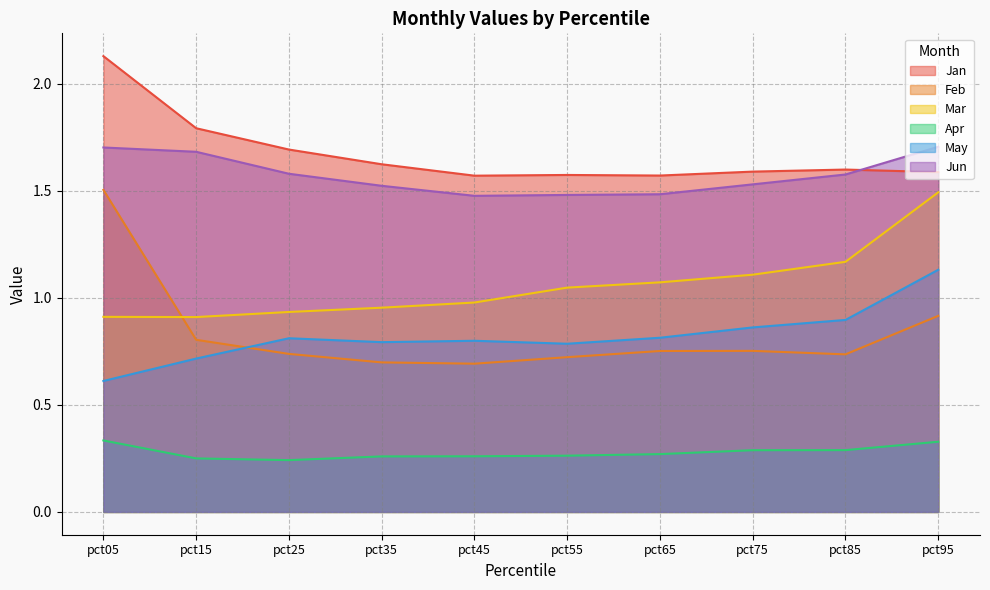

What is the lowest value of the May series?

0.6